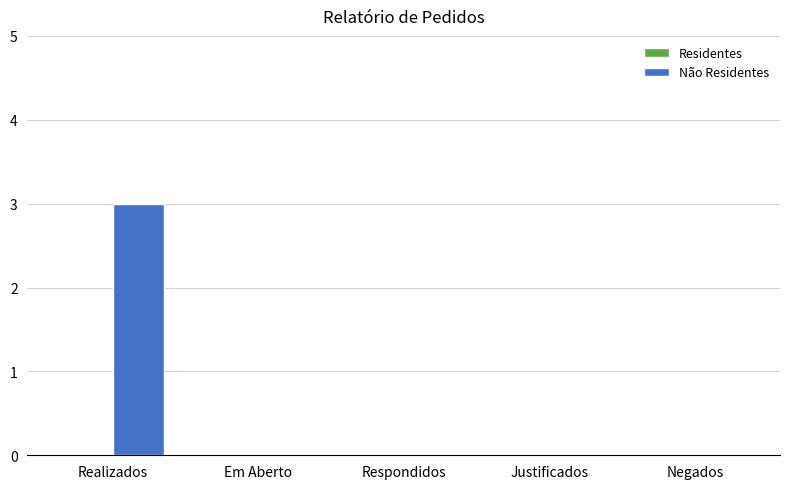

Is it true that the value at Respondidos is 0?

True